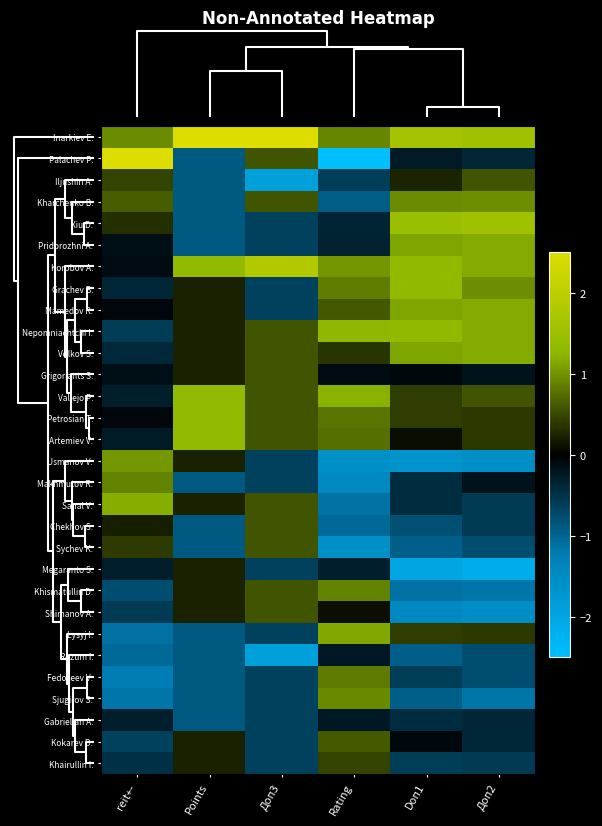

At how many categories does at least one series exceed 0?

6